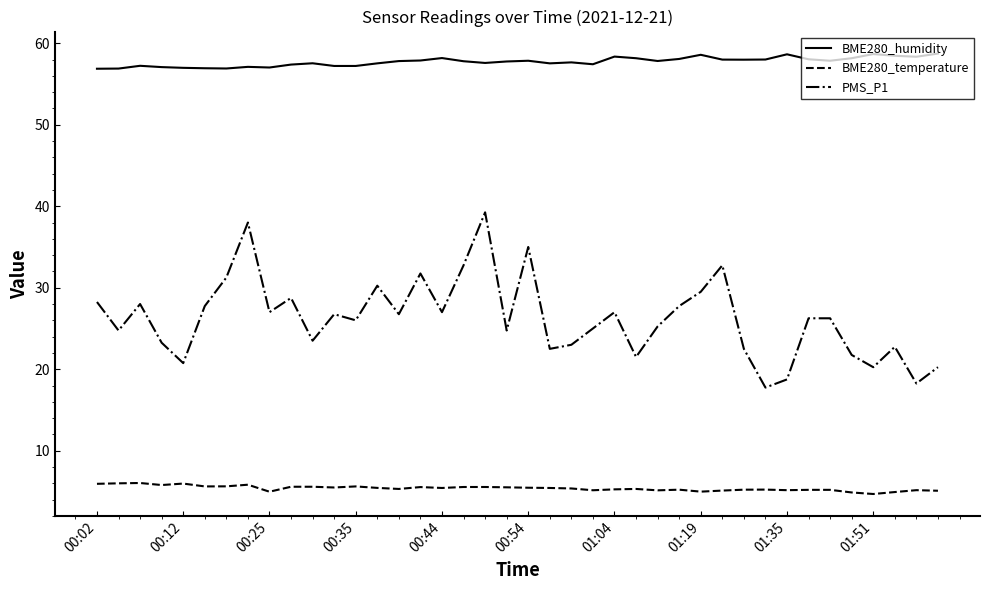

True or false: PMS_P1 and BME280_humidity intersect in this chart.

False